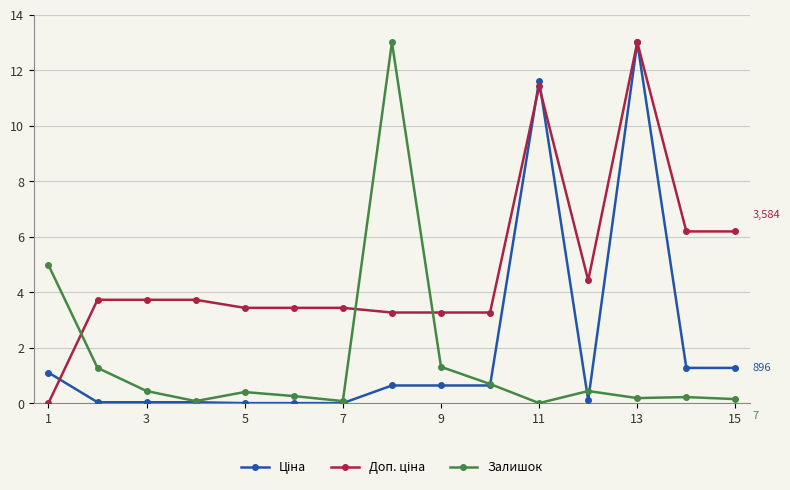

At how many categories does at least one series exceed 11?

3